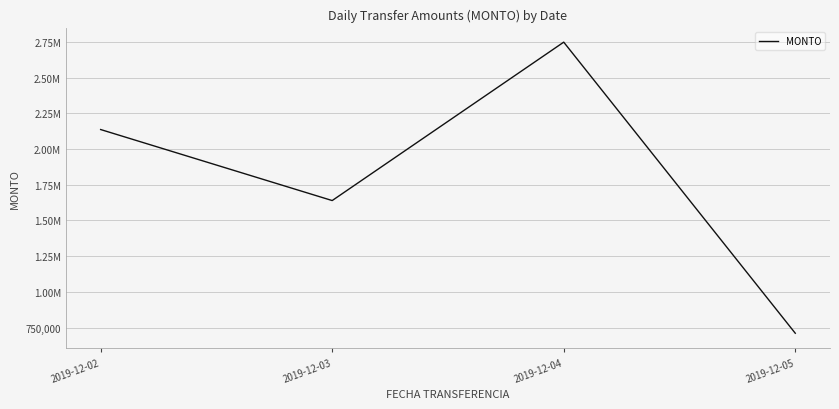

Approximately how many times larger is the value at 2019-12-03 compared to 2019-12-05?

2.3